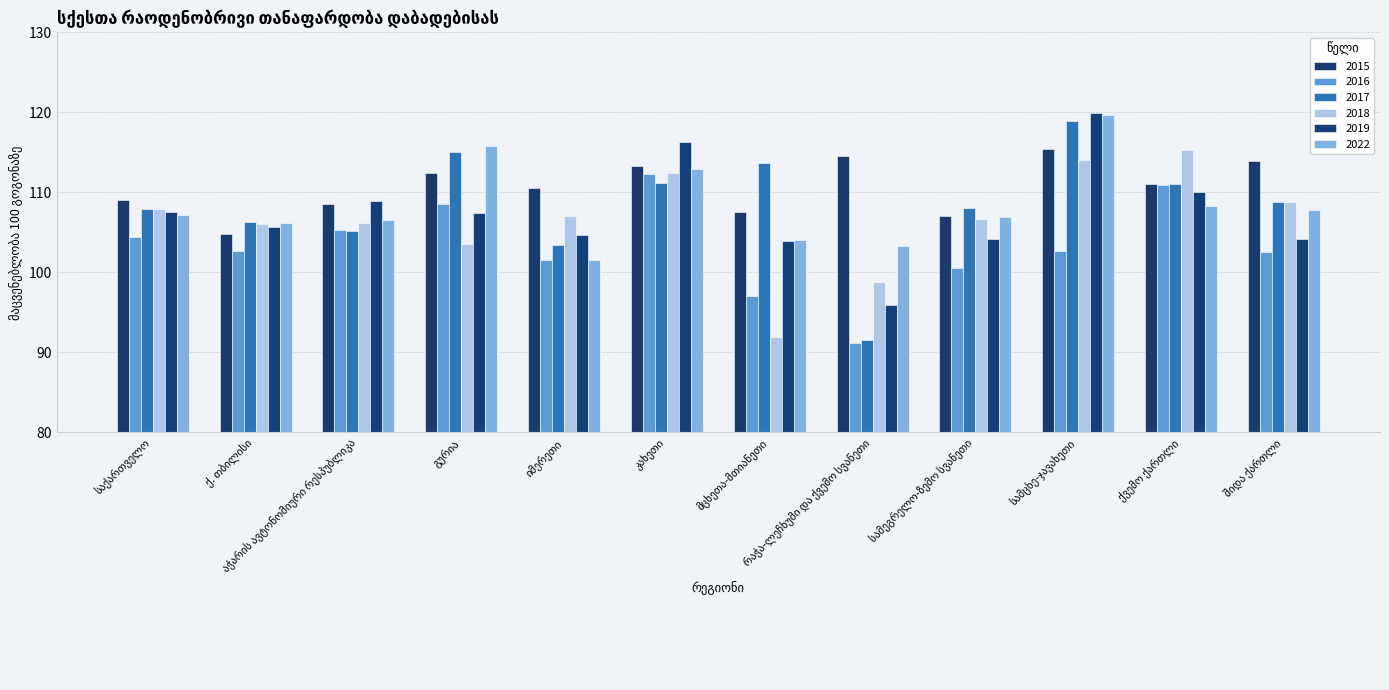

How many values in the 2019 series exceed 107?

6